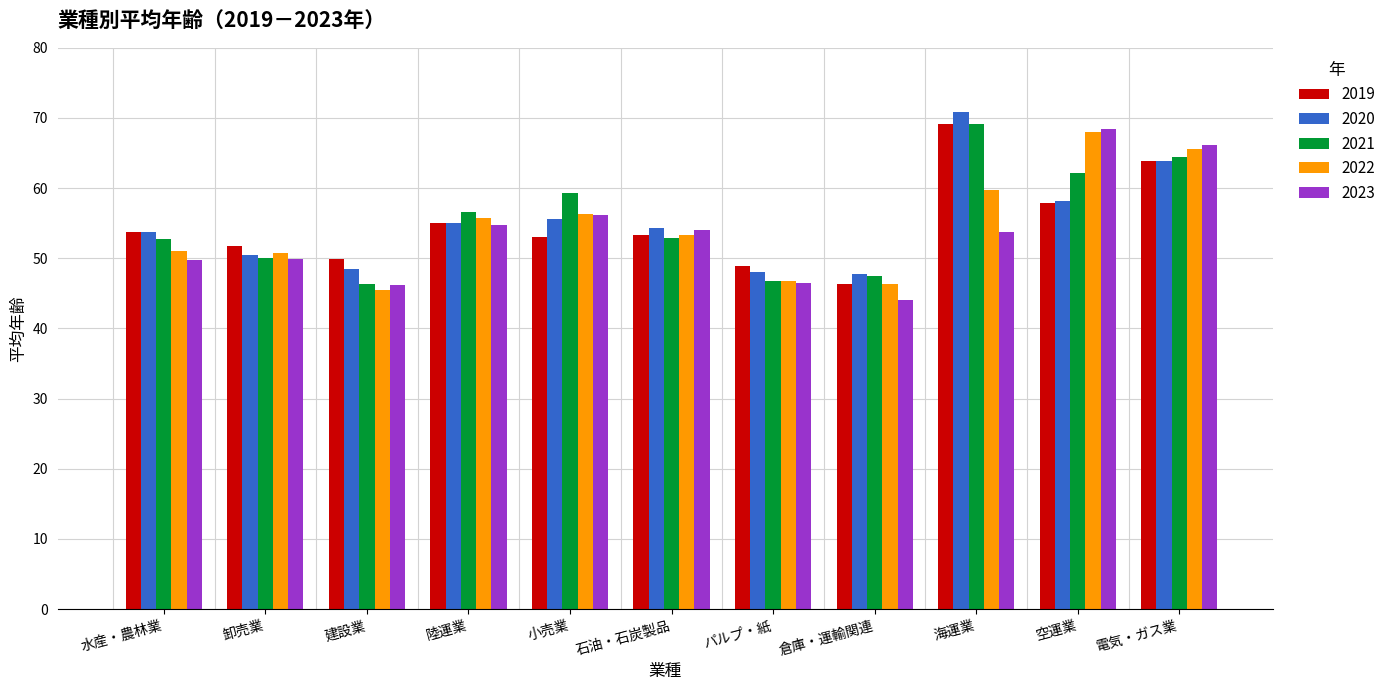

Is it true that 2023 equals 95.3 at 電気・ガス業?

False